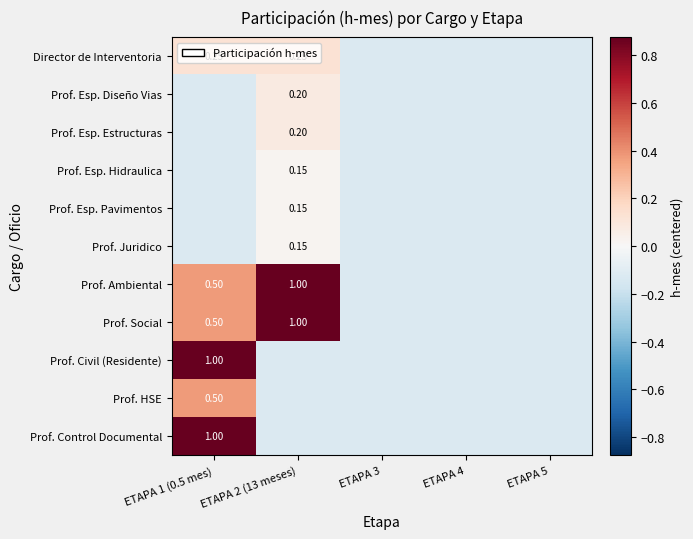

What is the average value of the Prof. Esp. Pavimentos series?

-0.1